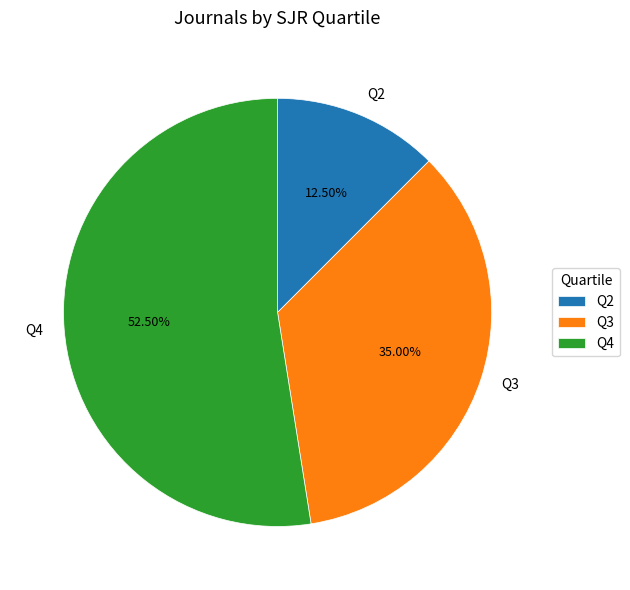

What is the smallest slice in the pie chart?

Q2